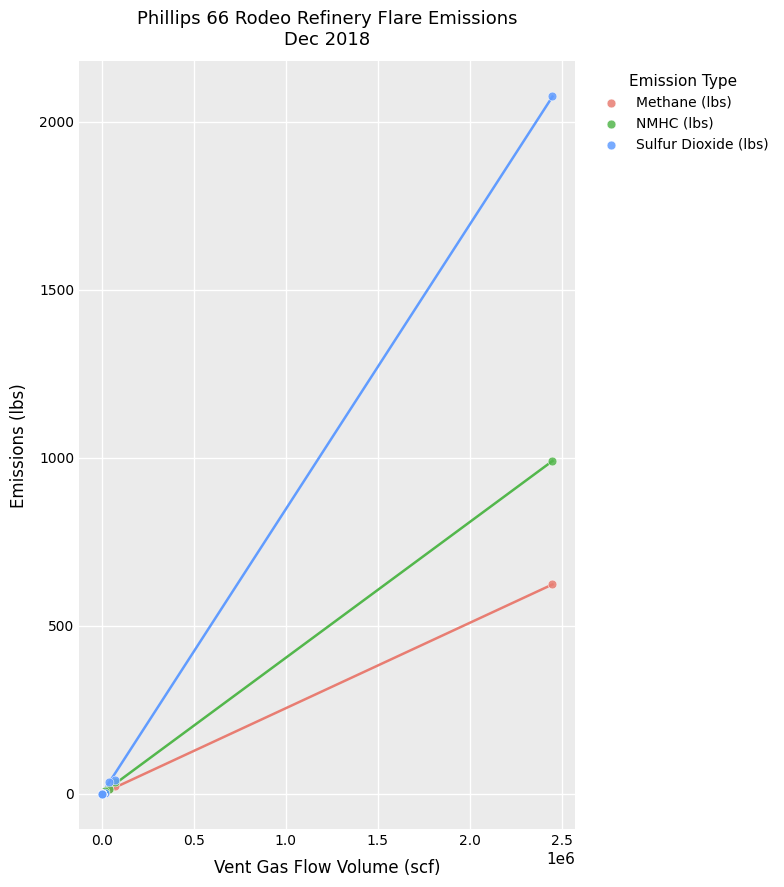

Which series reaches the maximum Y coordinate?

Sulfur Dioxide (lbs)